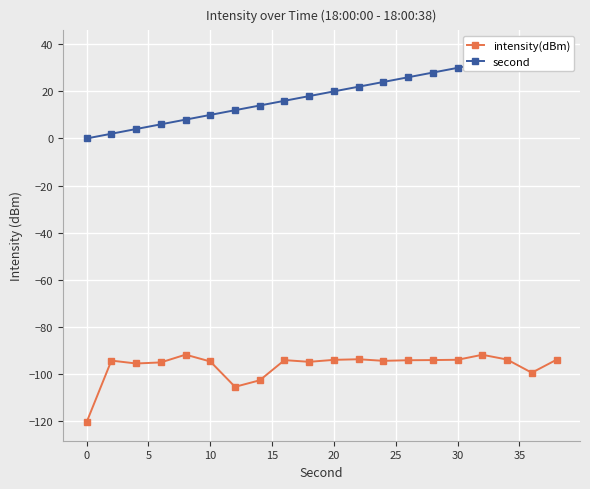

The second series shows 50.6 at 18. True or false?

False